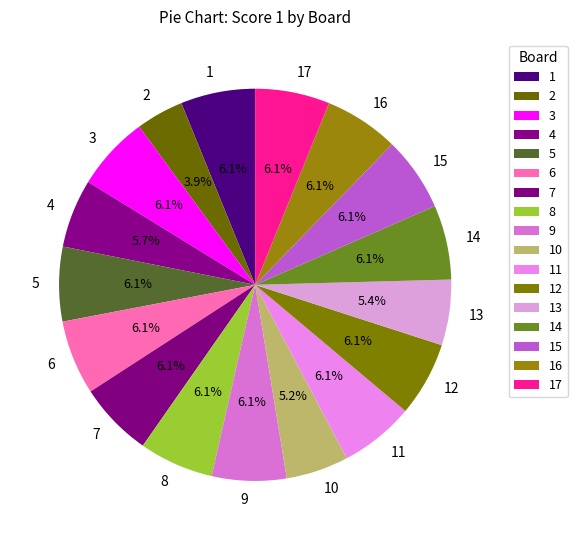

Which slice is the smallest?

2